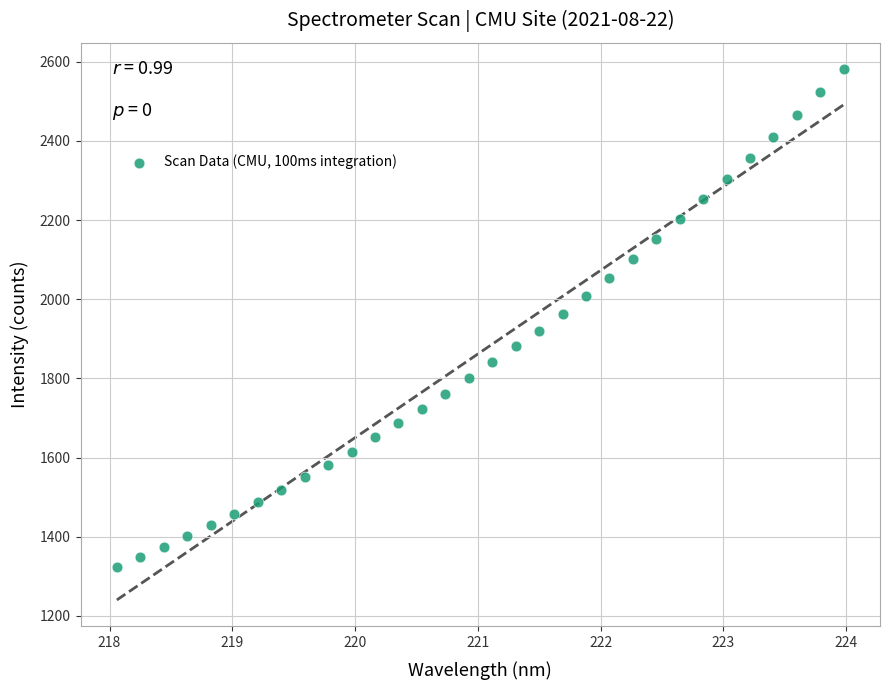

What is the range of X values (max minus min)?

5.9